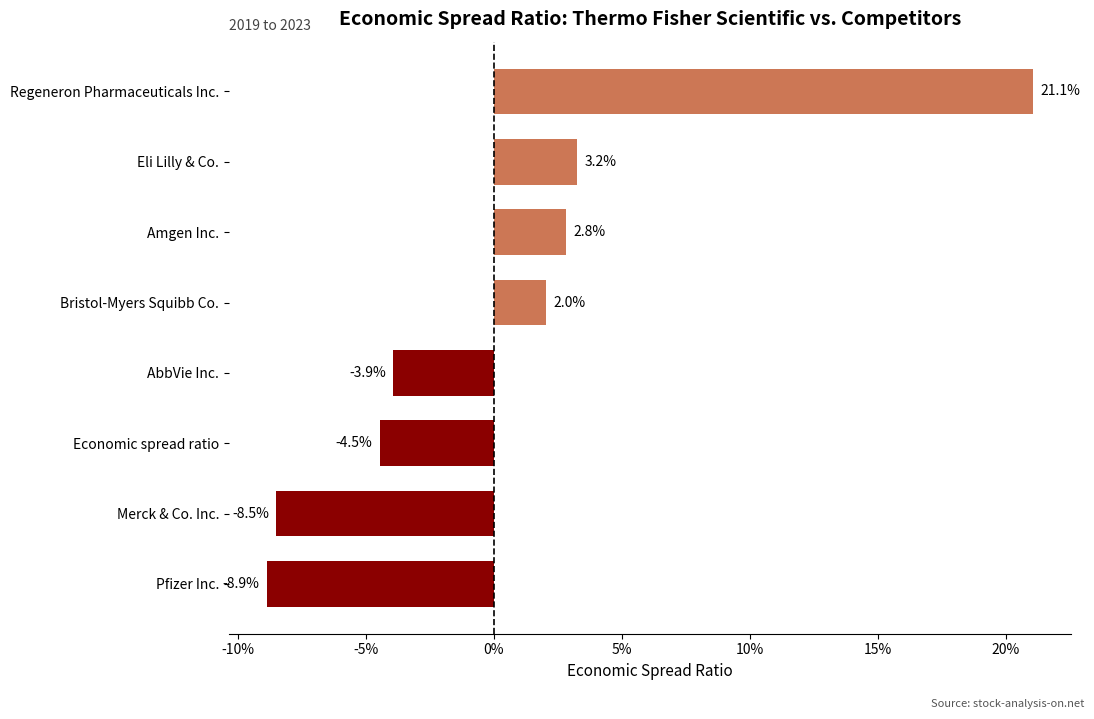

Are the bars horizontal?

Yes